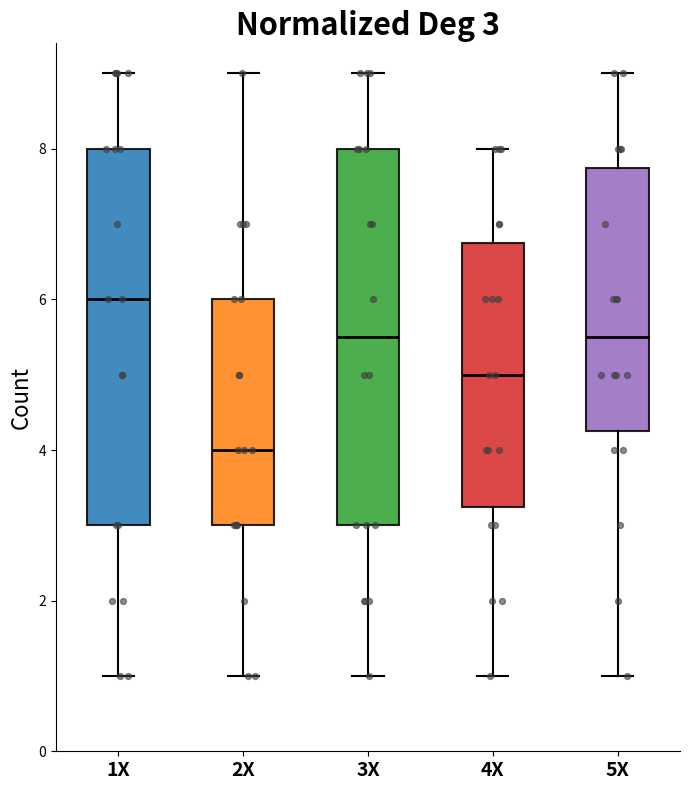

Which box has the highest median line?

1X